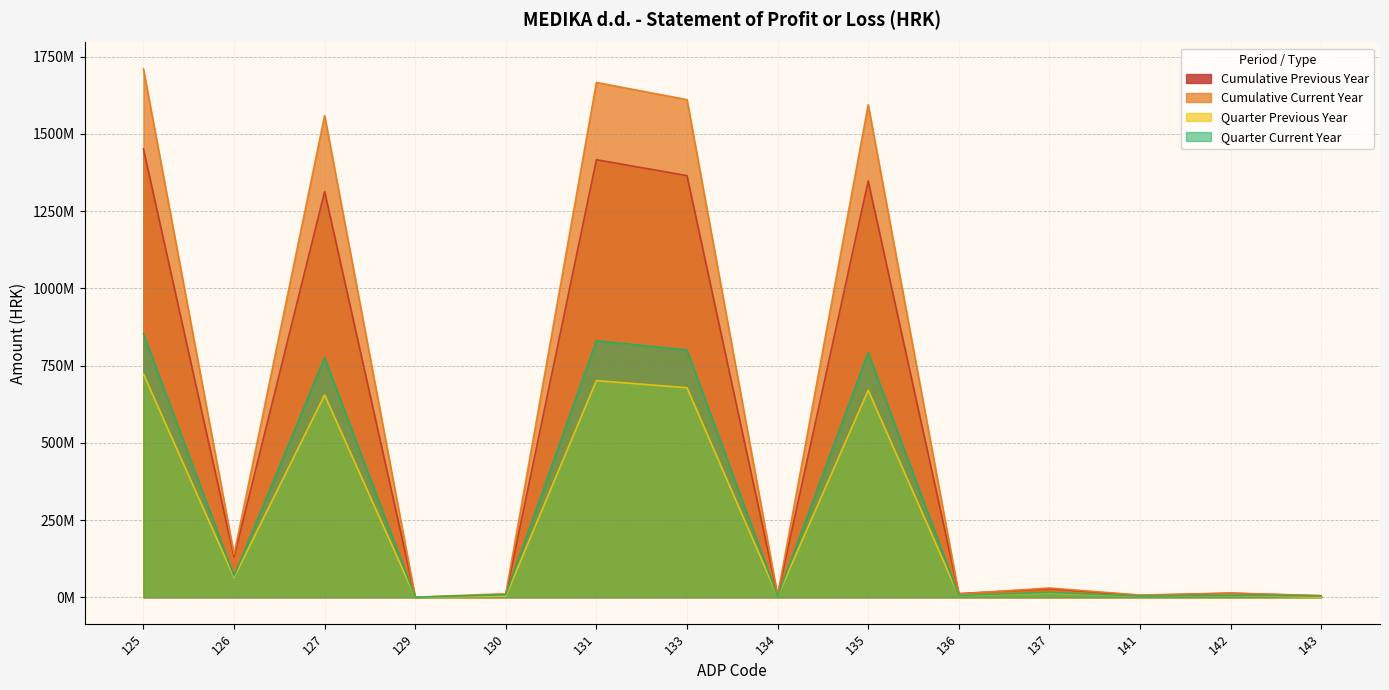

The Cumulative Previous Year series shows 0 at 148. True or false?

True